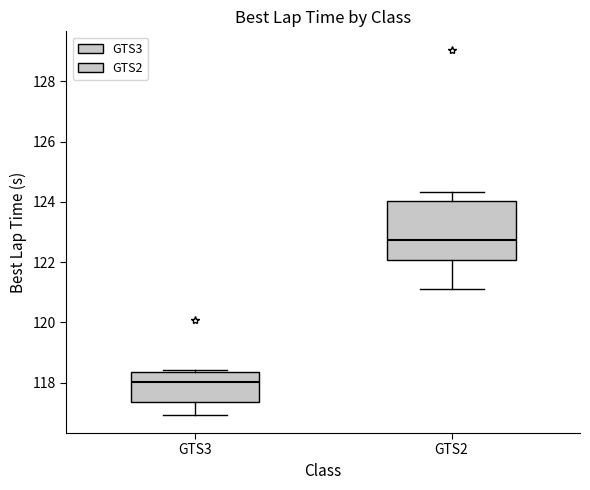

Reading left to right, read every box against the y-axis: the position of its median line, the range the box covers, and the ends of its whiskers. The values are not printed on the chart, so give them approximately, as read against the axis.

GTS3: median 118.0, box 117.4 to 118.4, whiskers 117.0 to 118.4
GTS2: median 122.8, box 122.0 to 124.0, whiskers 121.2 to 124.4